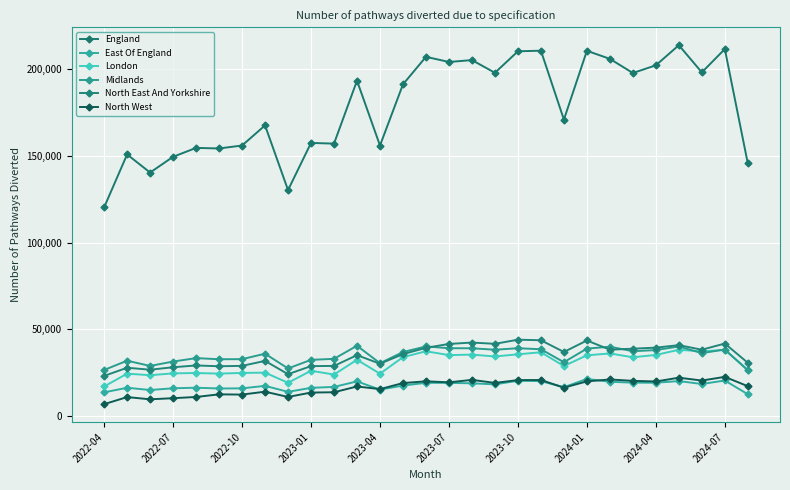

How many lines are shown in the chart?

6